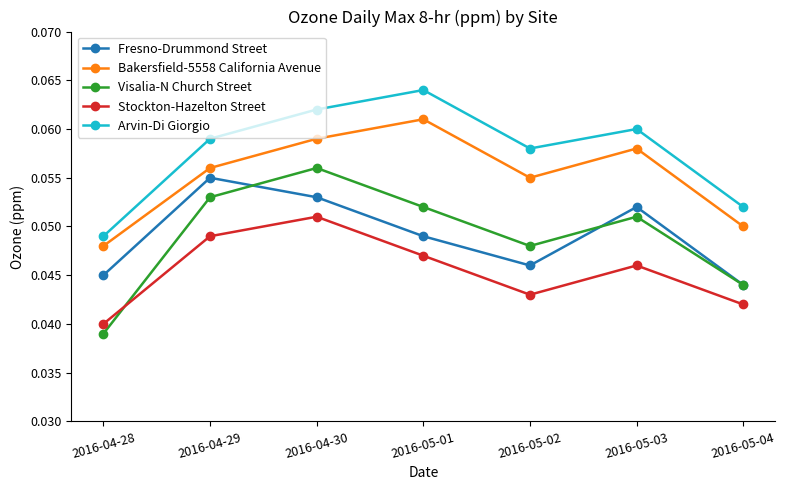

The value of Stockton-Hazelton Street at 2016-04-29 is 0.1. True or false?

False